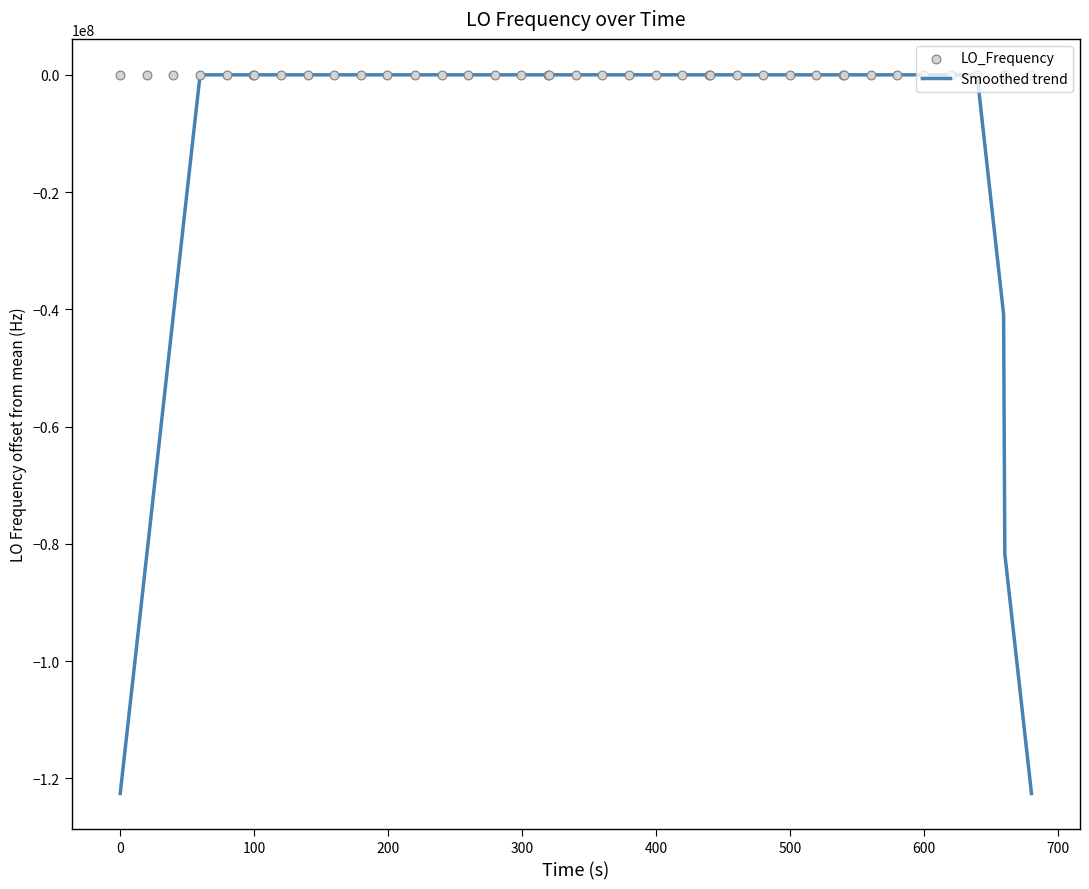

What is the lowest value of the Smoothed trend series?

-122591571.9